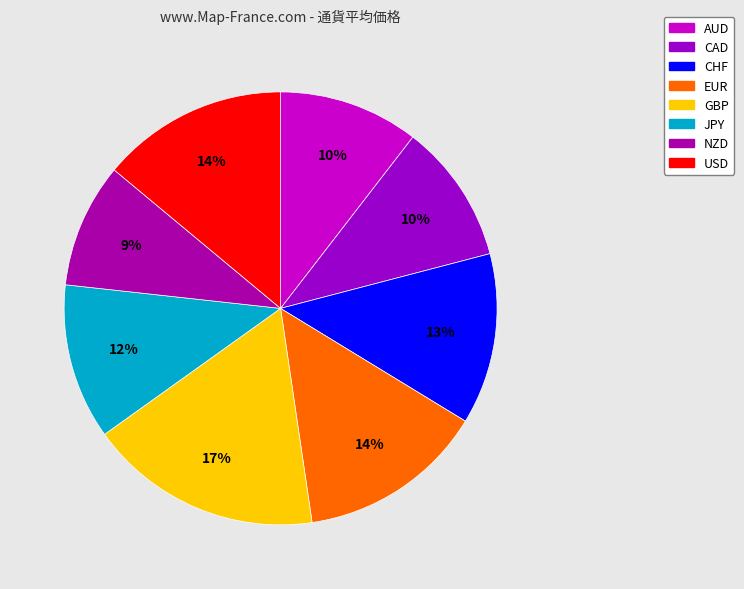

Which has a higher value, AUD or USD?

USD